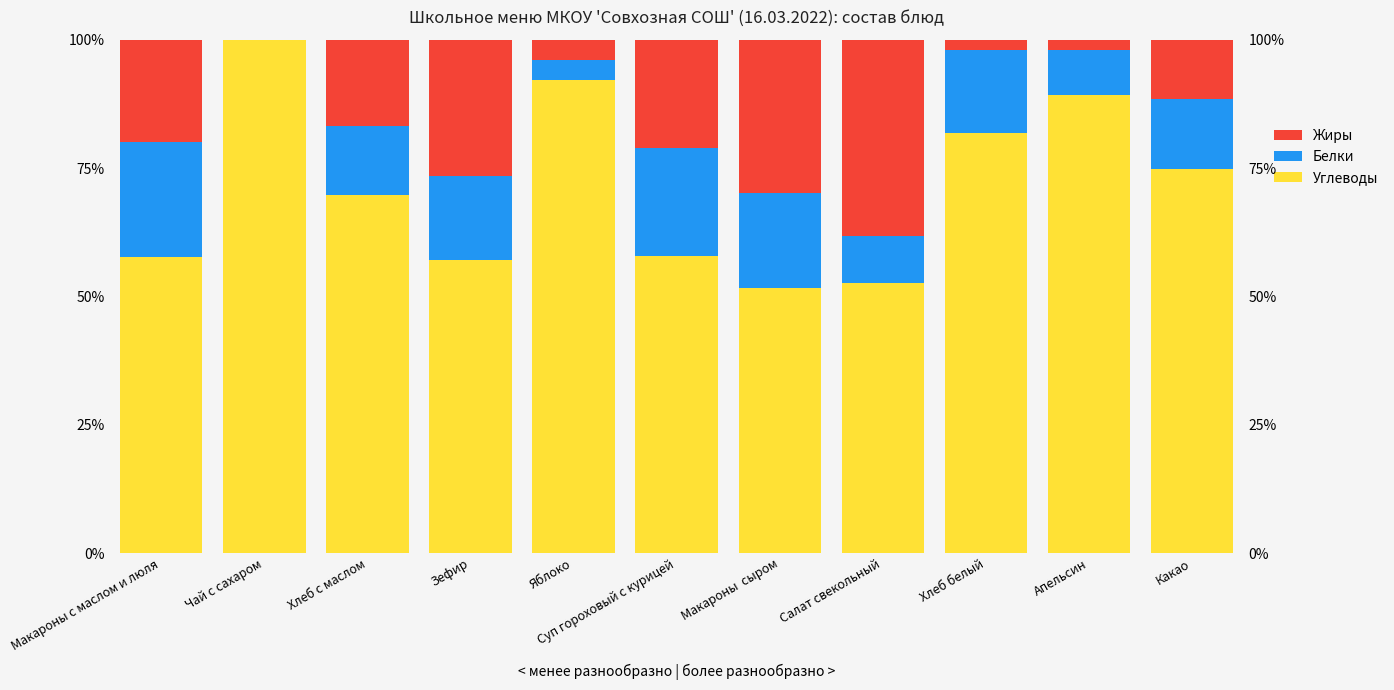

Reading right to left, list all the values displayed in this chart.

Углеводы: 74.7	89.1	81.9	52.7	51.7	57.9	92.2	57.2	69.7	100.0	57.7
Белки: 13.7	8.9	16.1	9.0	18.4	20.9	3.9	16.2	13.5	0.0	22.4
Жиры: 11.6	2.0	2.0	38.3	30.0	21.2	3.9	26.6	16.9	0.0	19.9